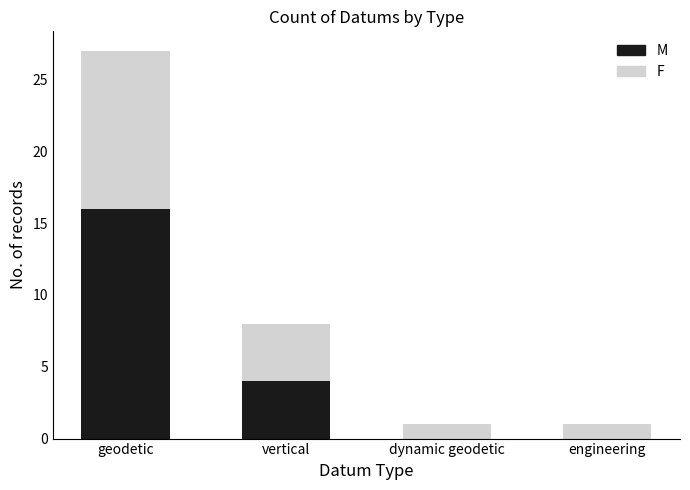

At which category is the sum across all series the highest?

geodetic